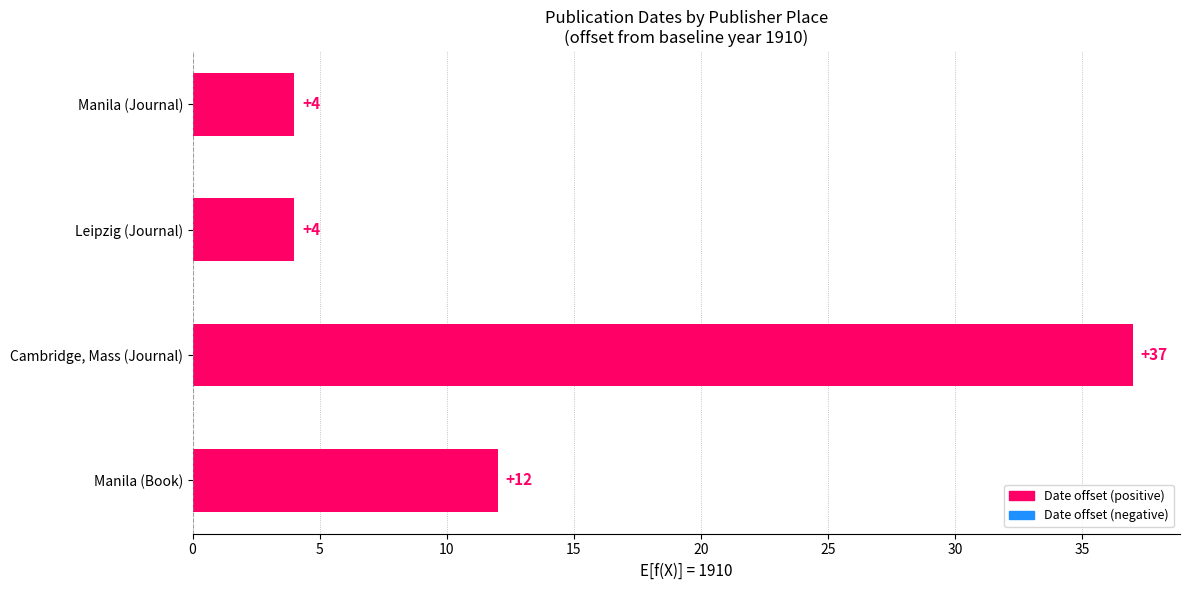

Count the values in the range 4 to 37.

4